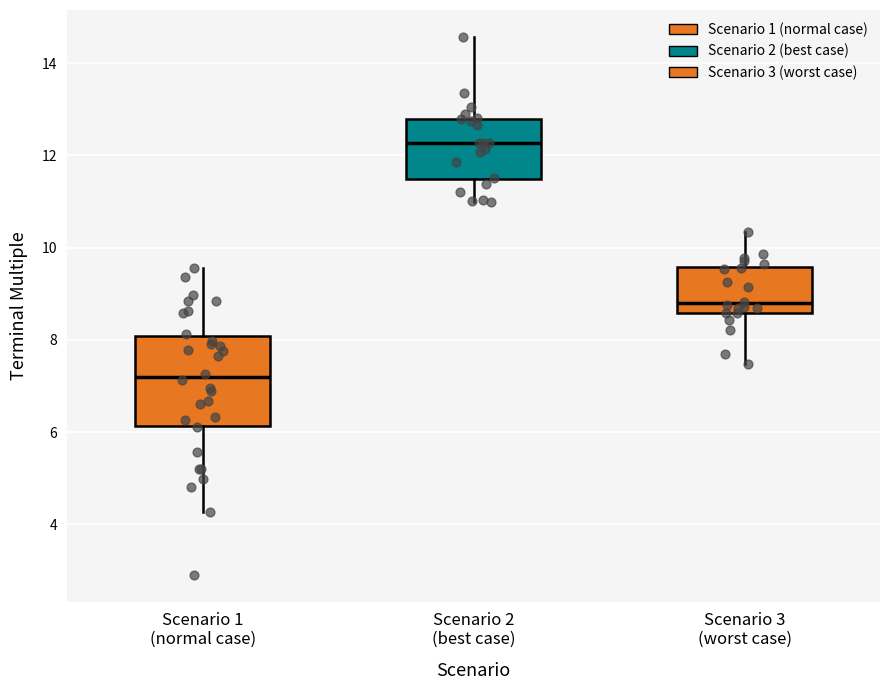

Reading left to right, transcribe this box plot: for each box, give where its median line is, the range the box spans, and where its two whiskers end, as read against the y-axis. The values are not printed on the chart, so give them approximately, as read against the axis.

Scenario 1 (normal case): median 7.2, box 6.2 to 8.0, whiskers 4.2 to 9.6
Scenario 2 (best case): median 12.2, box 11.4 to 12.8, whiskers 11.0 to 14.6
Scenario 3 (worst case): median 8.8, box 8.6 to 9.6, whiskers 7.4 to 10.4